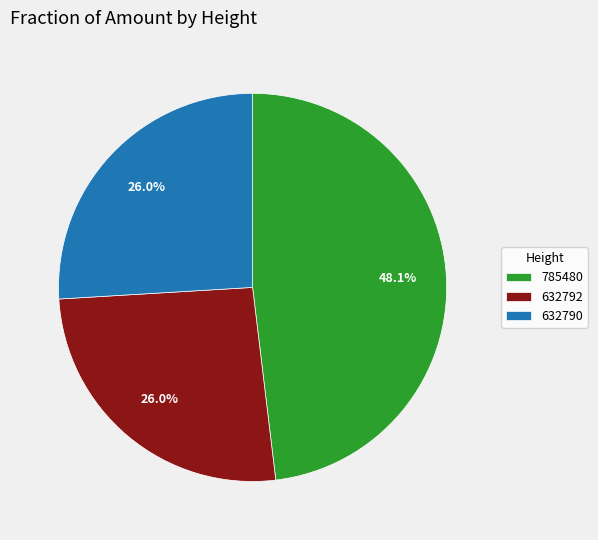

To the nearest percent, what is the combined percentage of 785480 and 632790?

74%